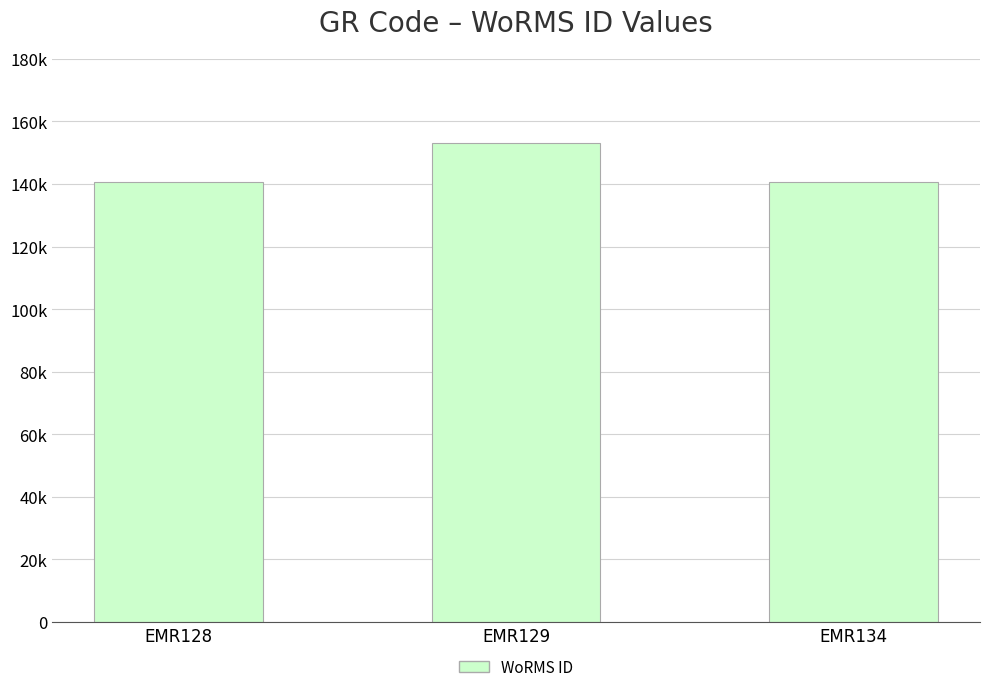

Does the chart contain any negative values?

No